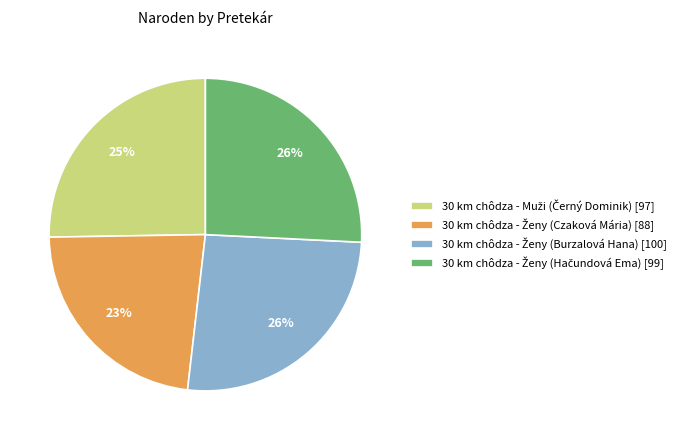

To the nearest percent, what is the difference between the largest and smallest slice percentages?

3%